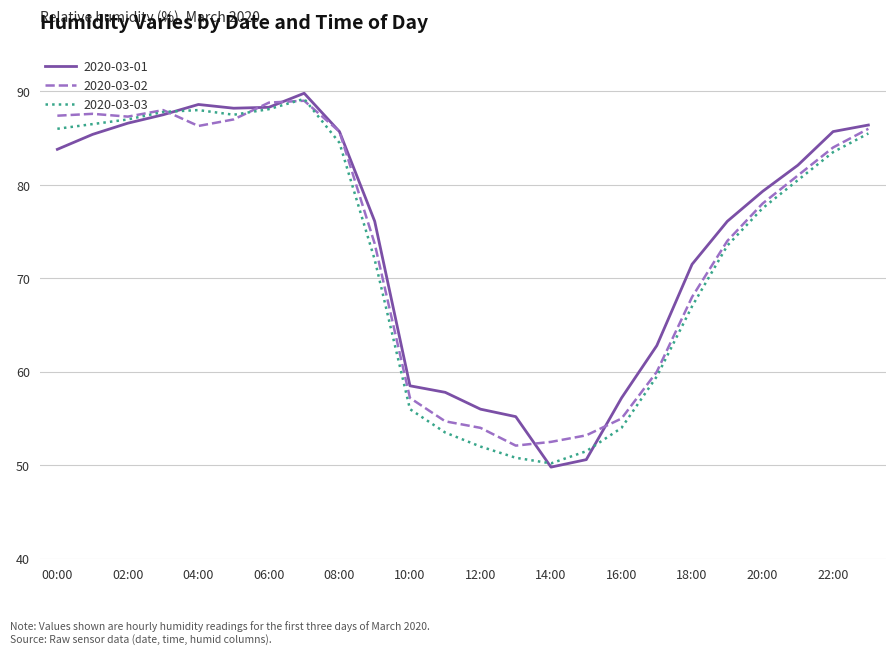

What is the lowest value of the 2020-03-01 series?

49.8